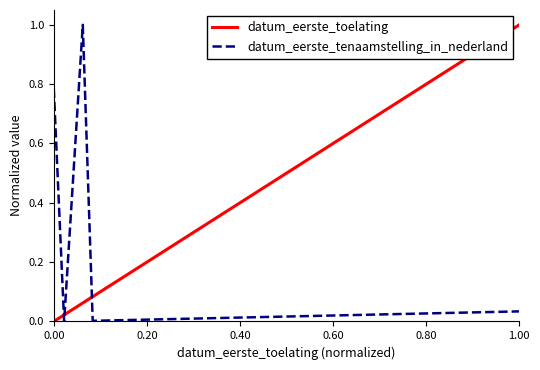

Which series has the largest total across all categories?

datum_eerste_tenaamstelling_in_nederland